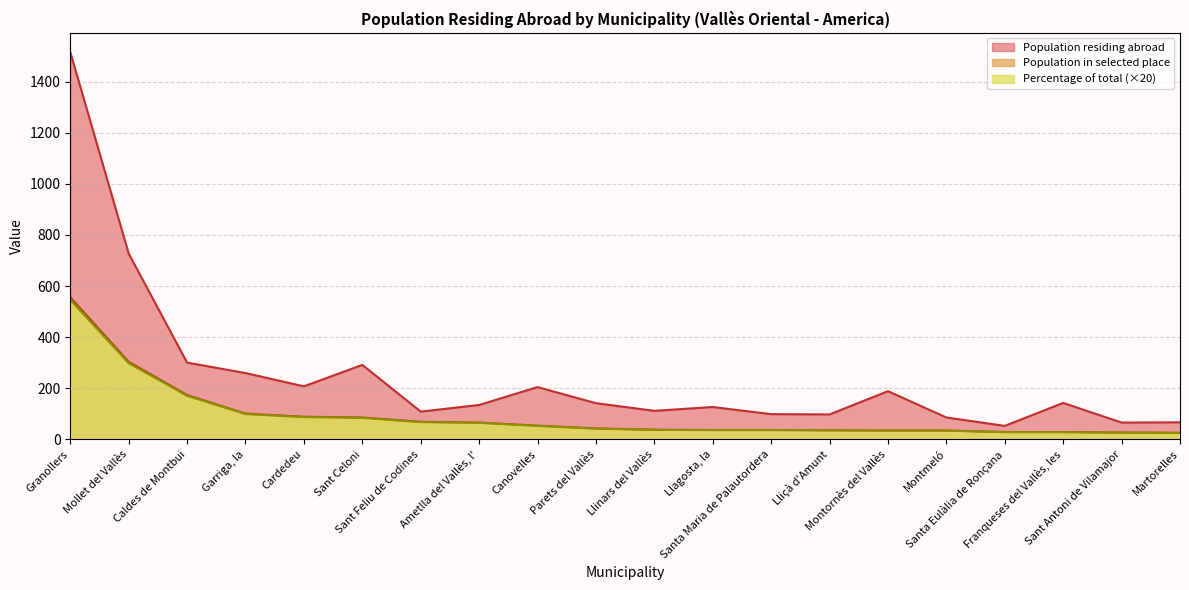

Between Mollet del Vallès and Montornès del Vallès, which series saw the biggest shift?

Population residing abroad